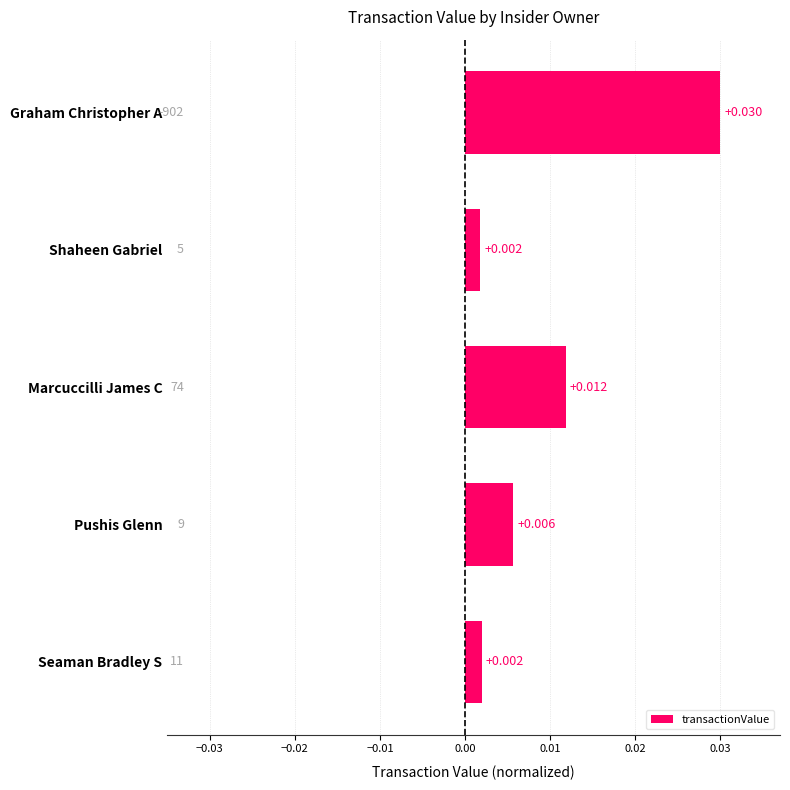

What is the label of the 3rd bar from the bottom?

Marcuccilli James C